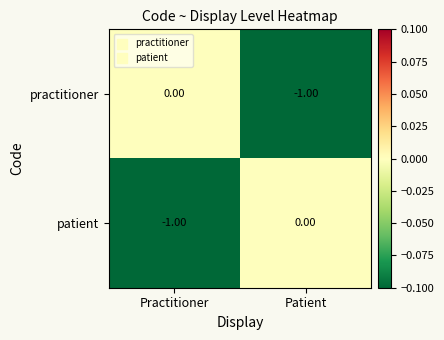

At which label does patient reach its minimum?

Practitioner